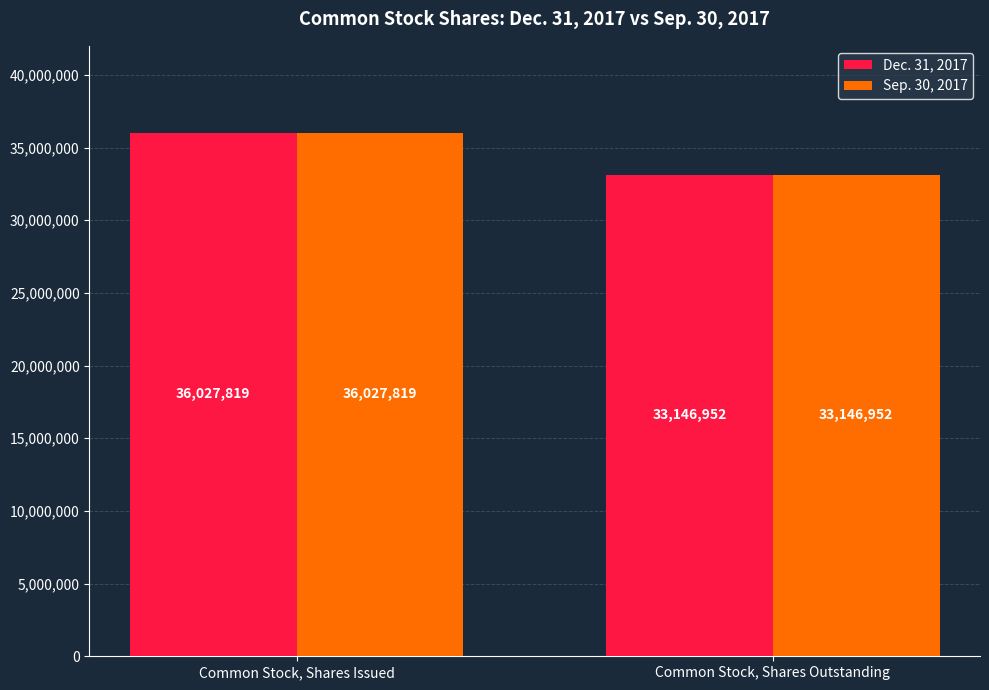

What is the label of the 1st bar from the right?

Common Stock, Shares Outstanding